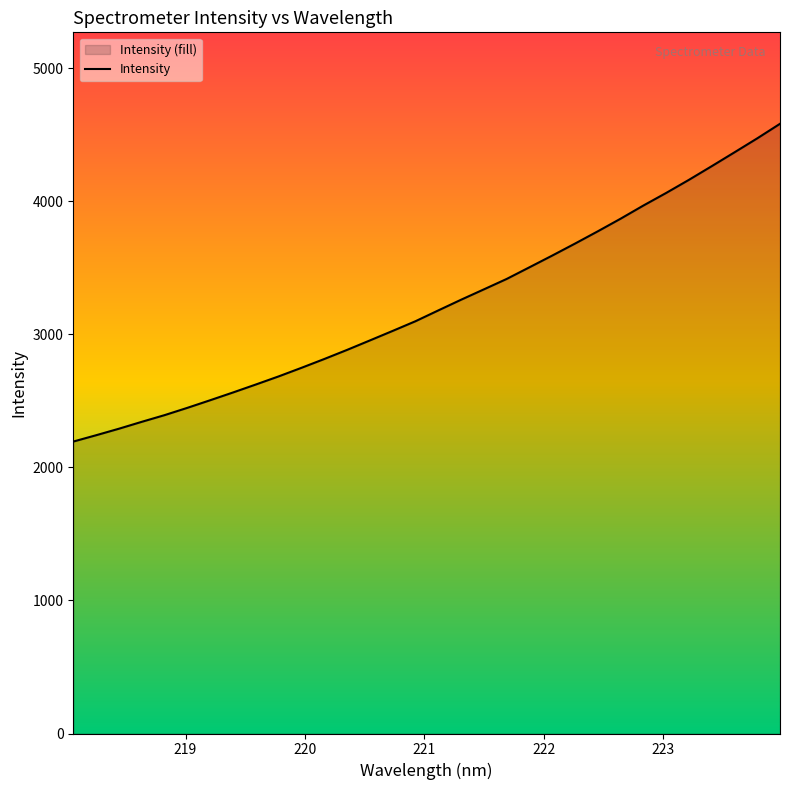

What is the difference between the maximum and minimum values?

2388.2